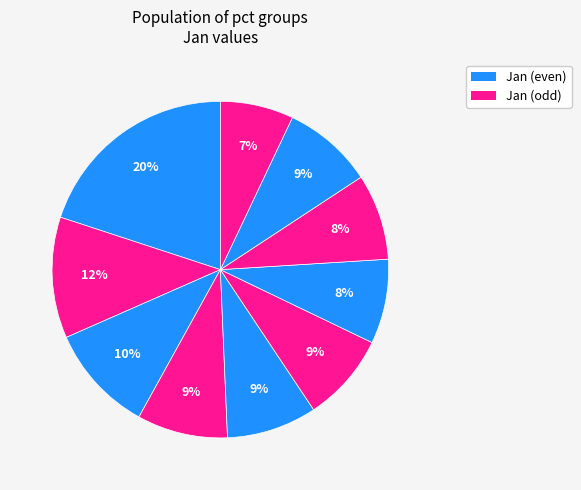

How many segments does this pie chart have?

10